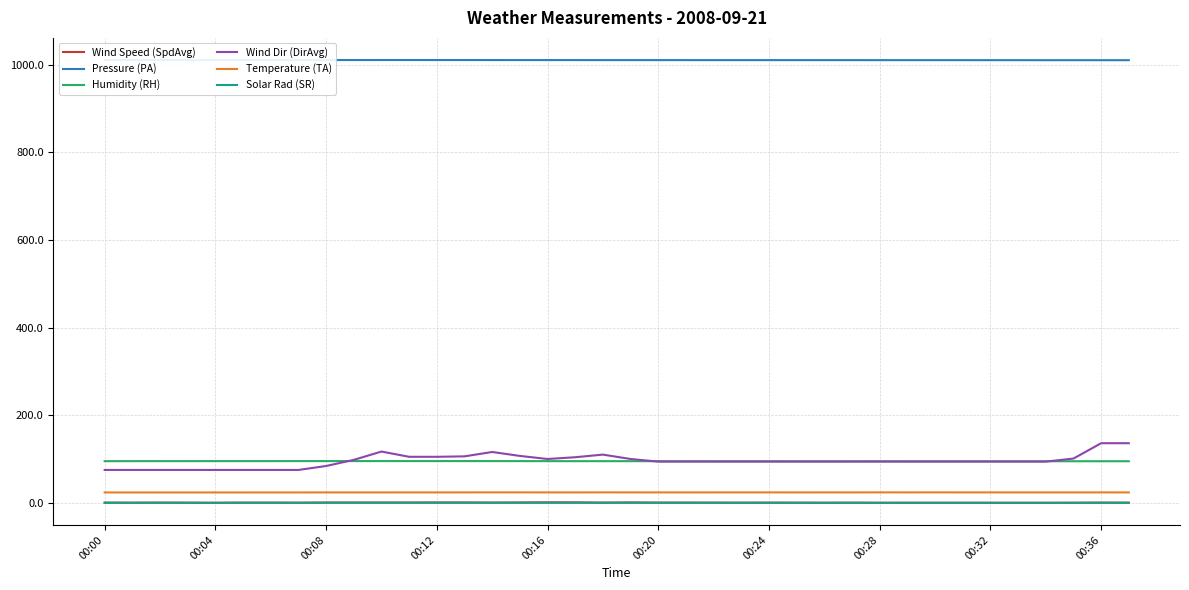

Which series has the widest spread of values?

Wind Dir (DirAvg)